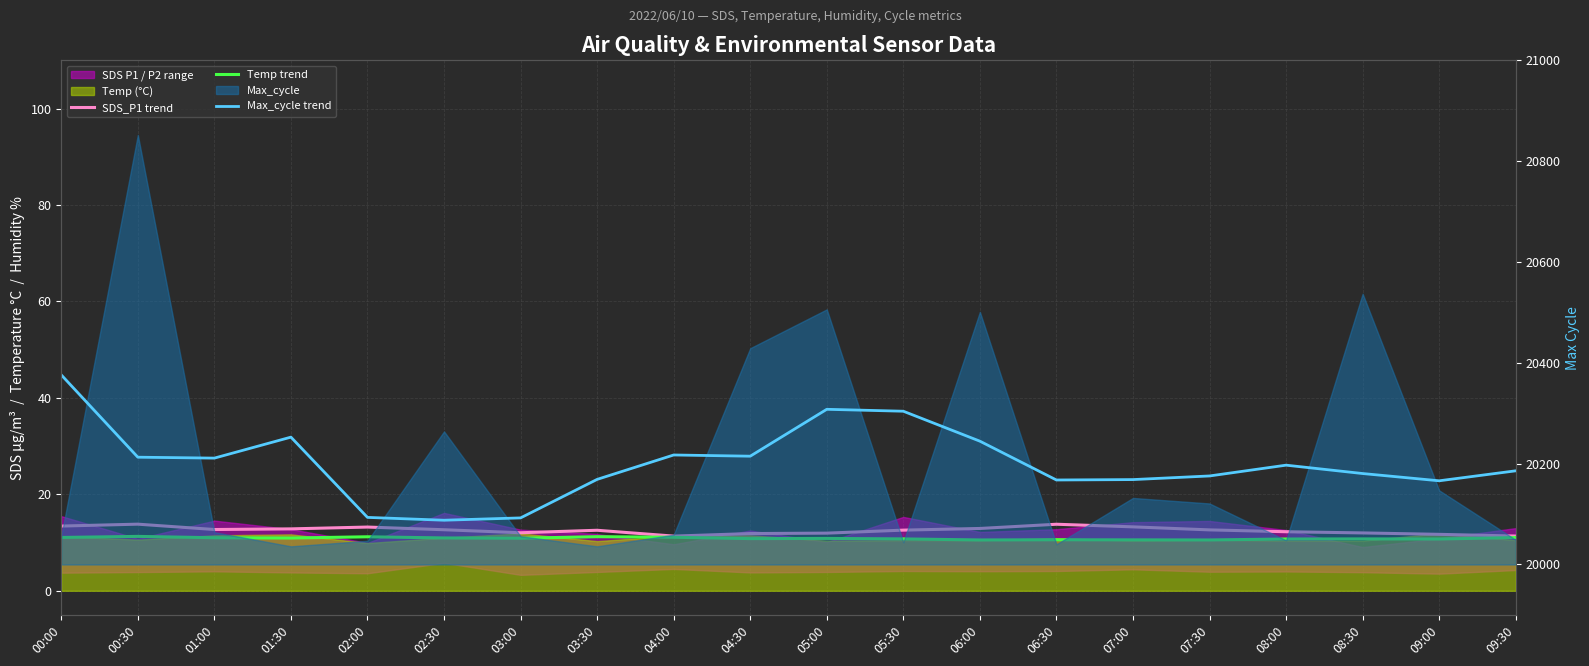

What is the maximum value shown in the chart?

20376.0